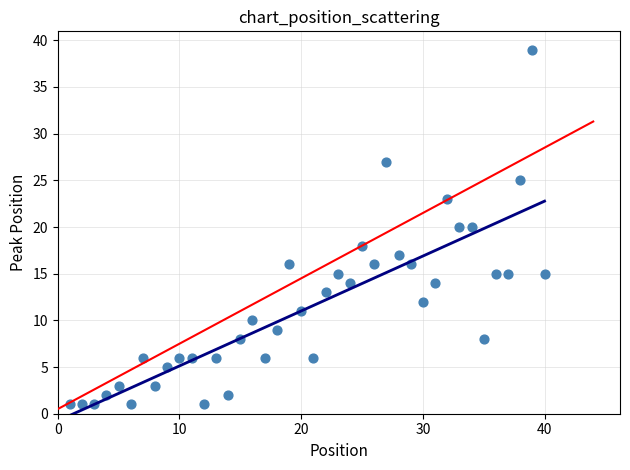

What is the range of X values (max minus min)?

39